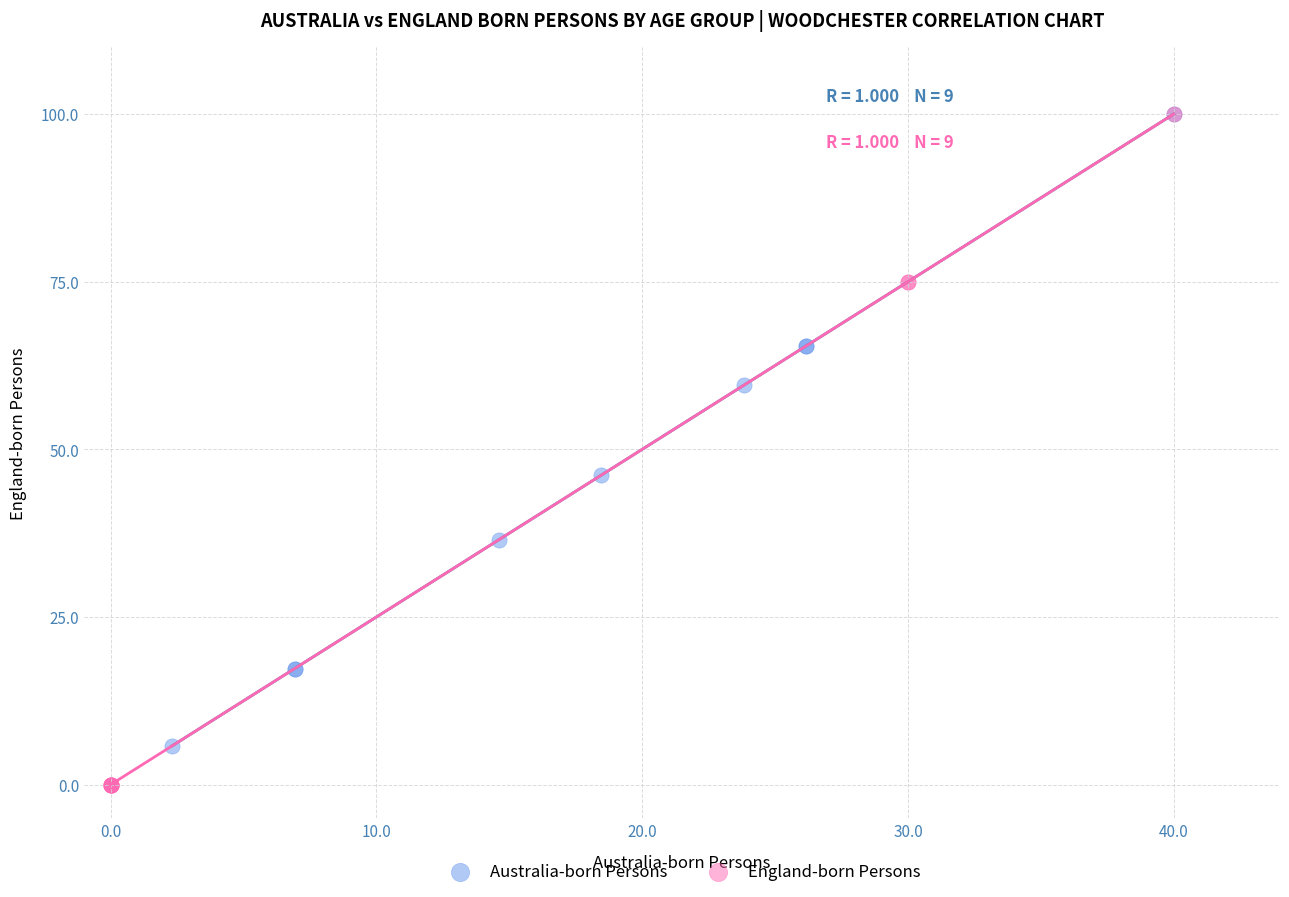

Which series contains the lowest Y value?

England-born Persons